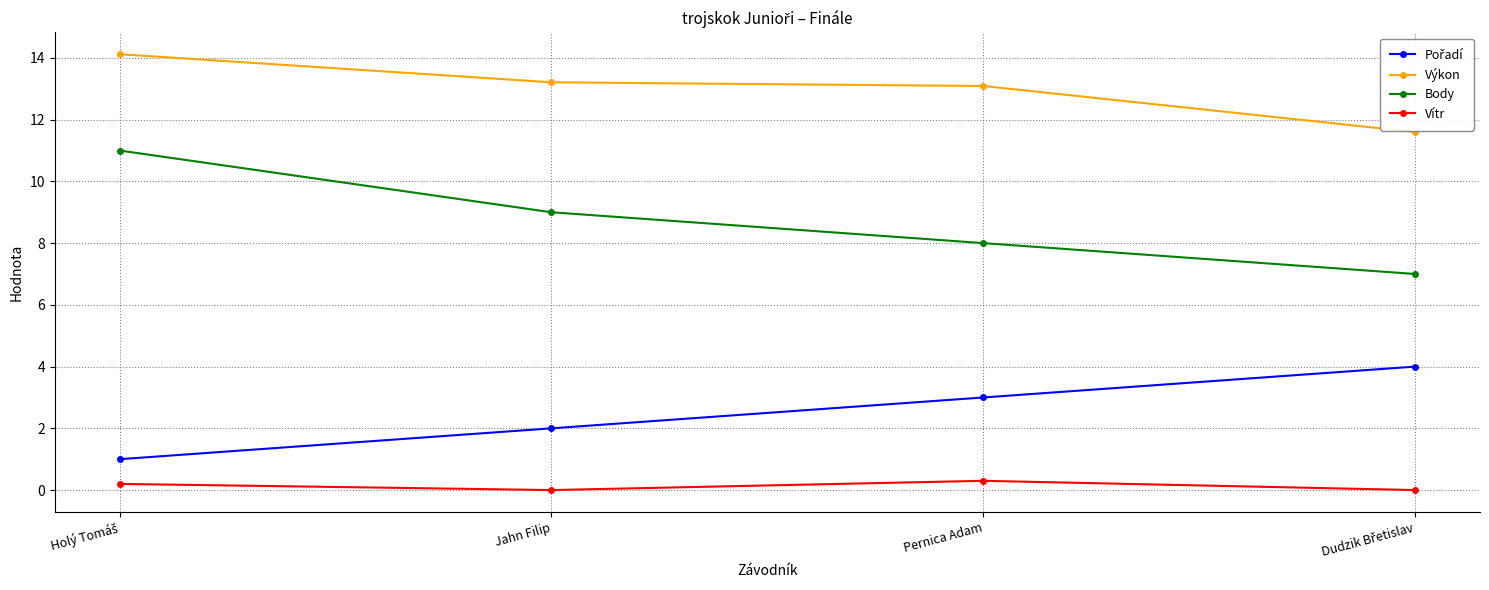

What is the difference between the second highest and second lowest values in the Body series?

1.0